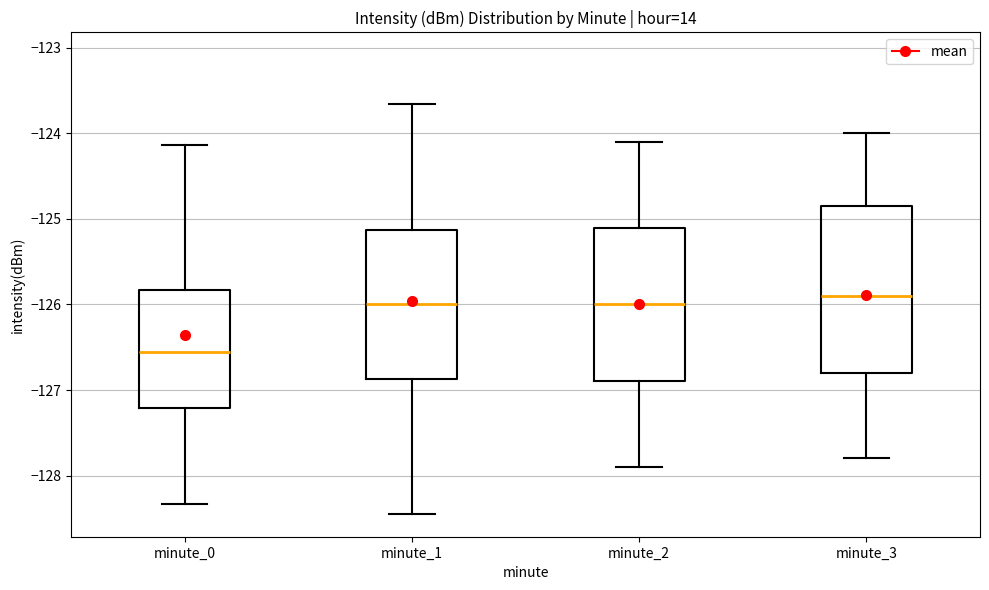

Where is the lower edge of the box for minute_0 on the y-axis? The values are not printed on the chart, so give them approximately, as read against the axis.

-127.2